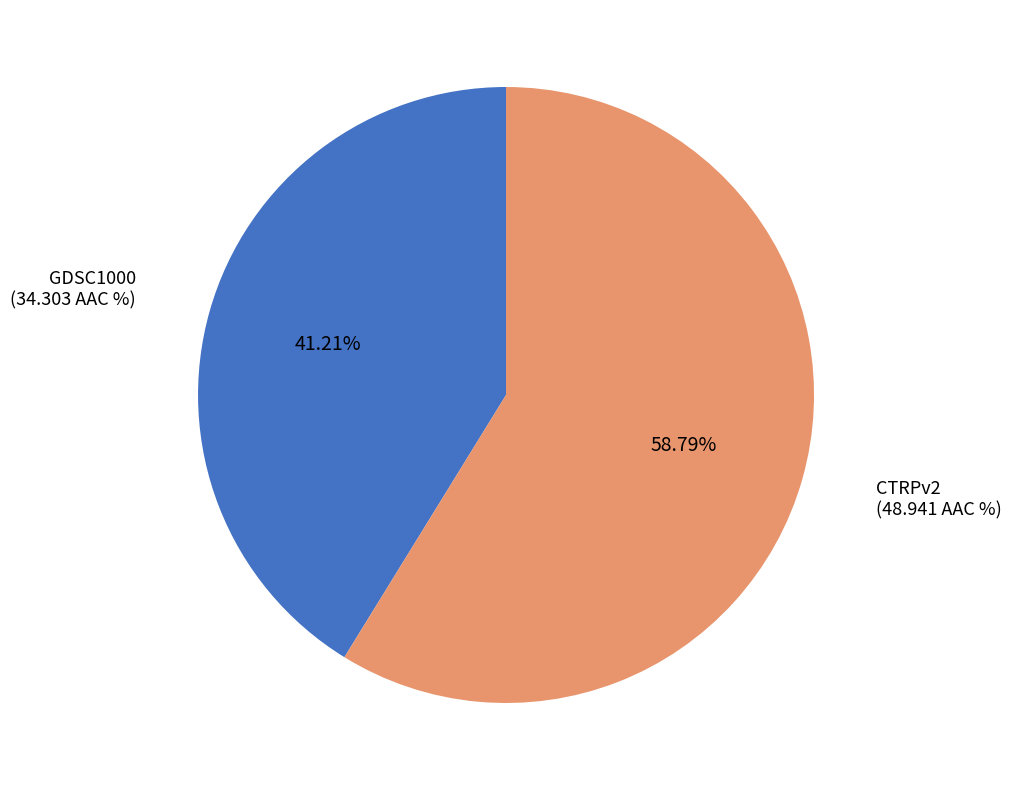

Which slice represents more than half of the pie?

CTRPv2